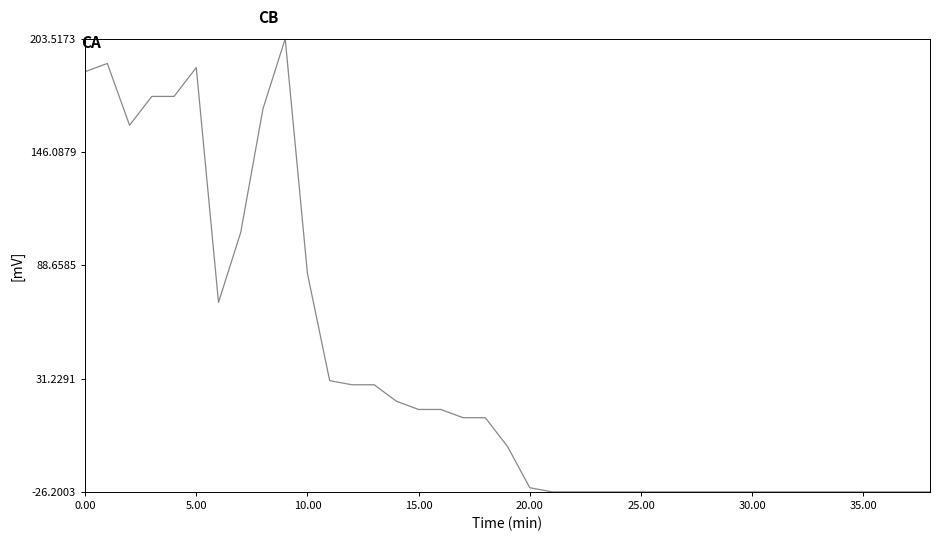

What is the difference between the maximum and minimum values?

229.7